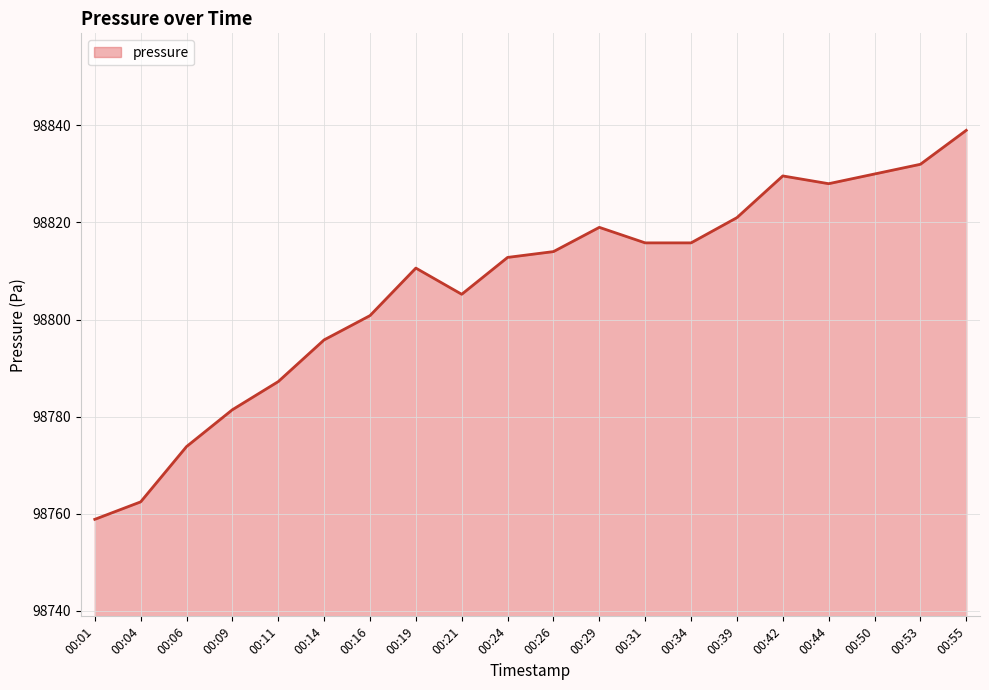

What is the approximate value at 00:04?

98762.4